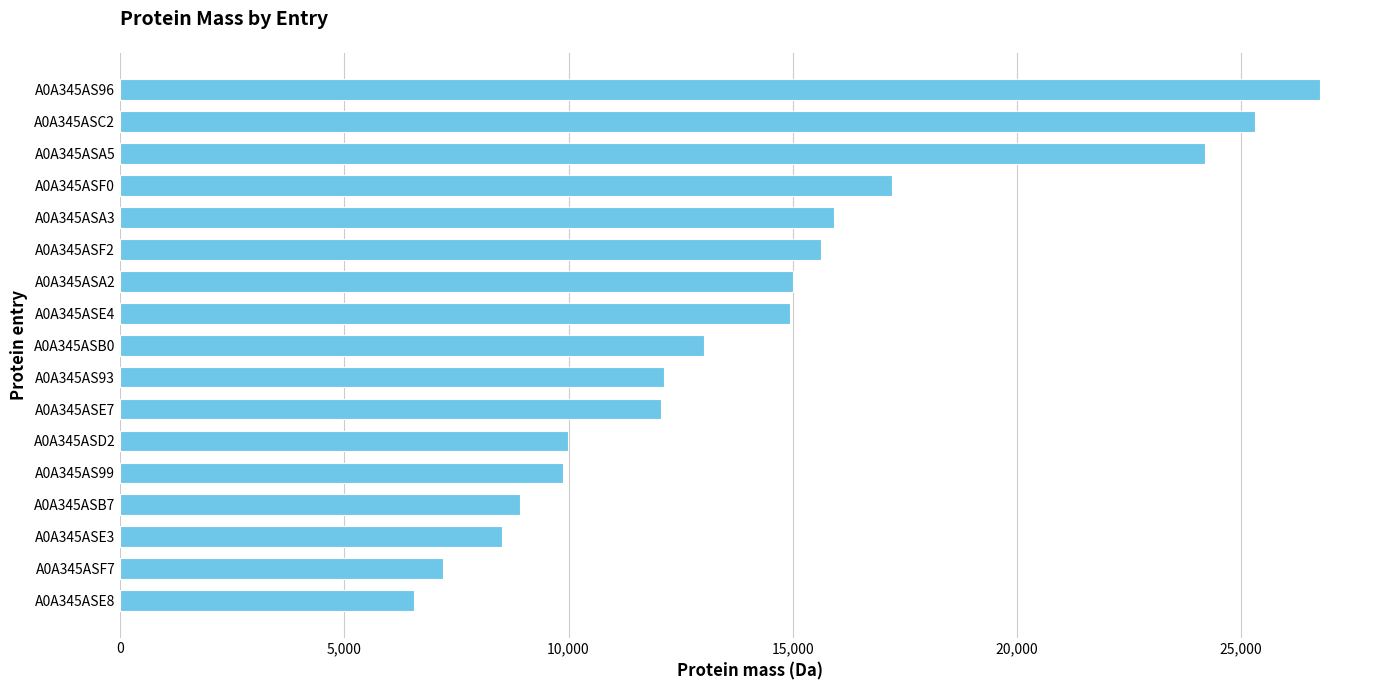

What is the sum of the values at A0A345ASB7 and A0A345ASA3?

24831.7